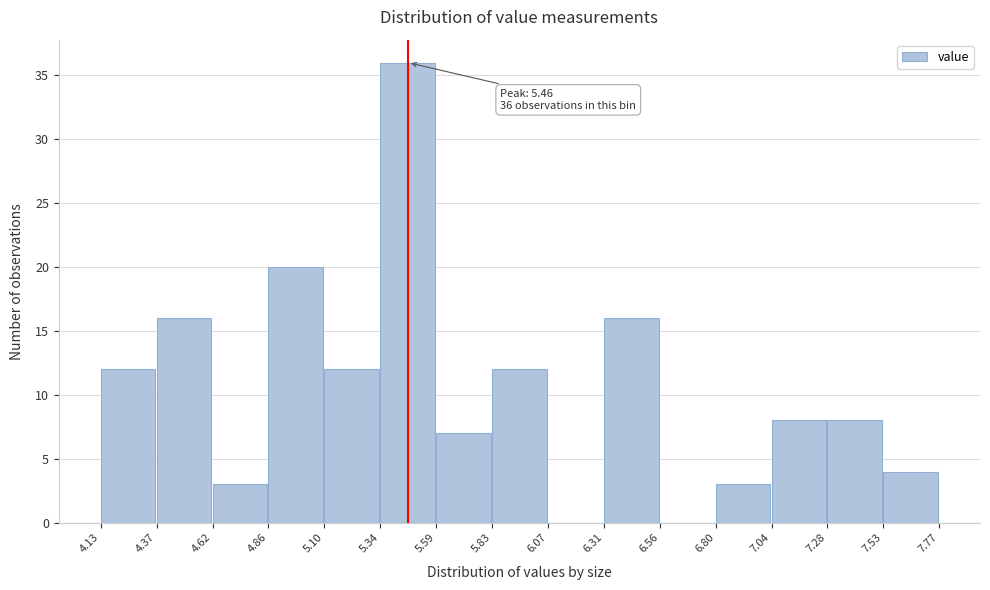

Which range on the x-axis has the tallest bar?

5.34 to 5.59